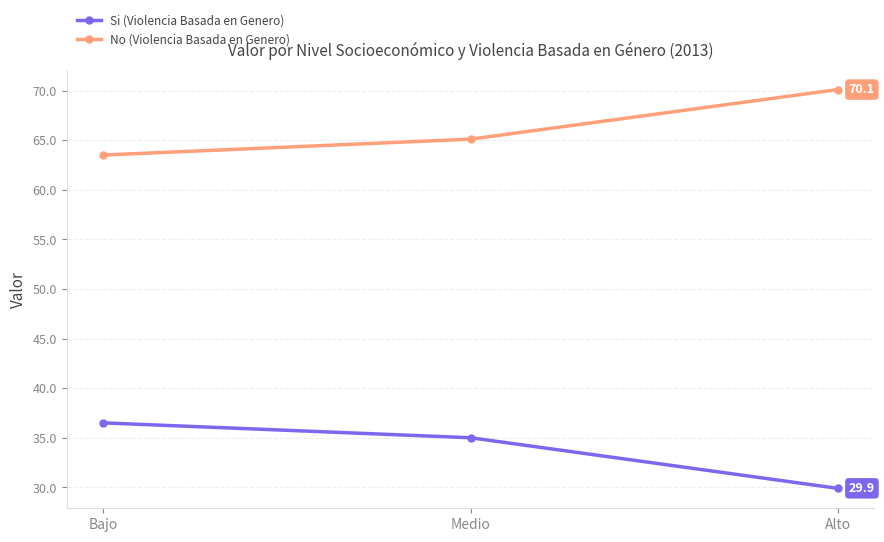

Rank the categories by Si (Violencia Basada en Genero) value from highest to lowest.

Bajo, Medio, Alto